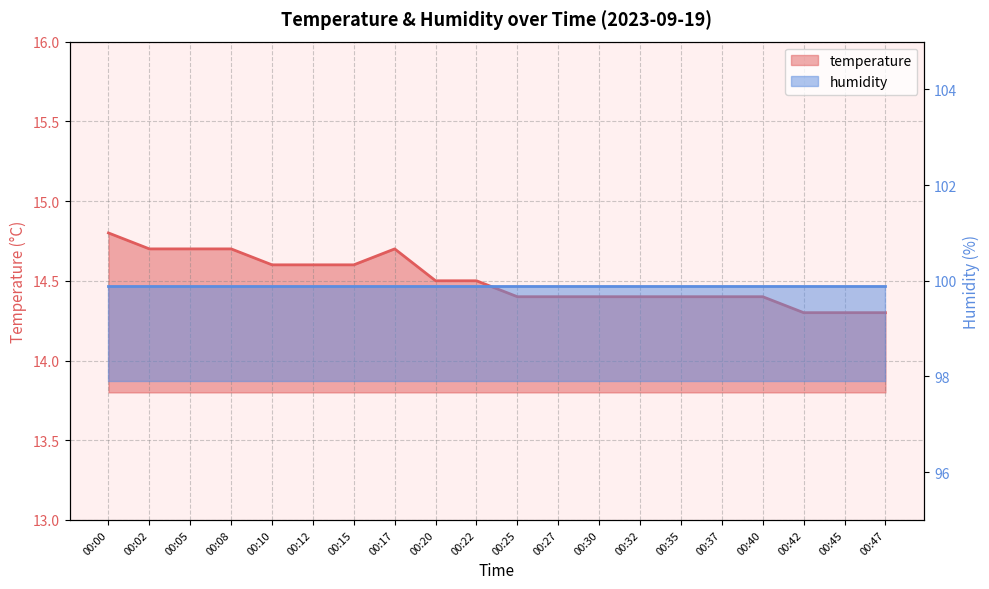

Between 00:02 and 00:17, which is larger?

00:02